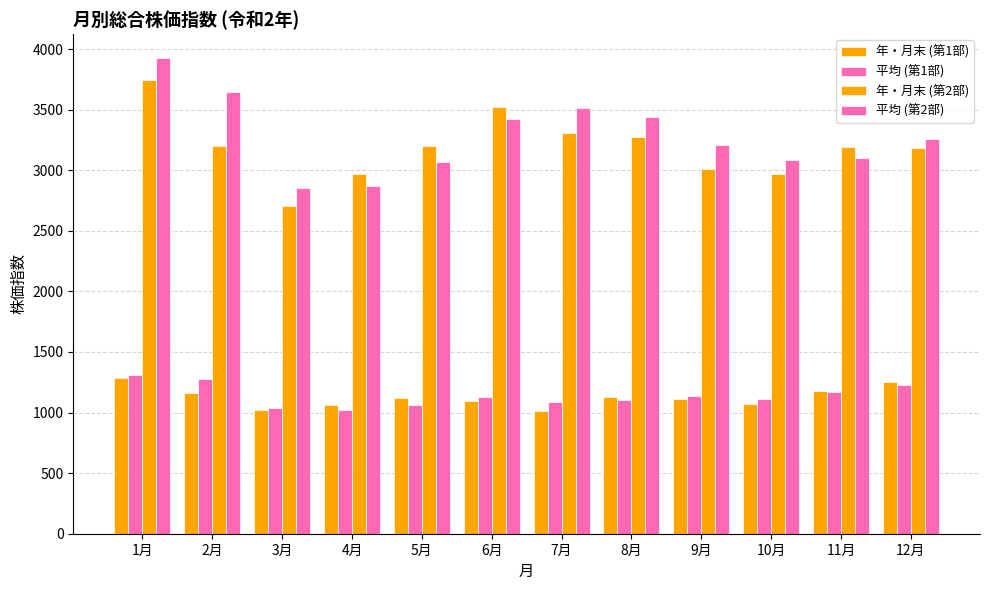

How many data points in 平均 (第1部) are above 1129?

6